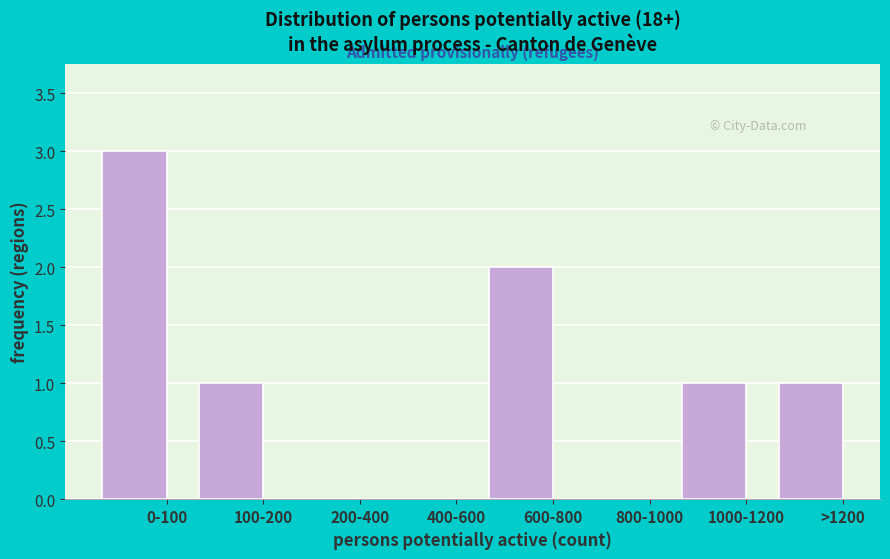

Reading left to right, extract all data points from this chart.

0-100=3	100-200=1	200-400=0	400-600=0	600-800=2	800-1000=0	1000-1200=1	>1200=1